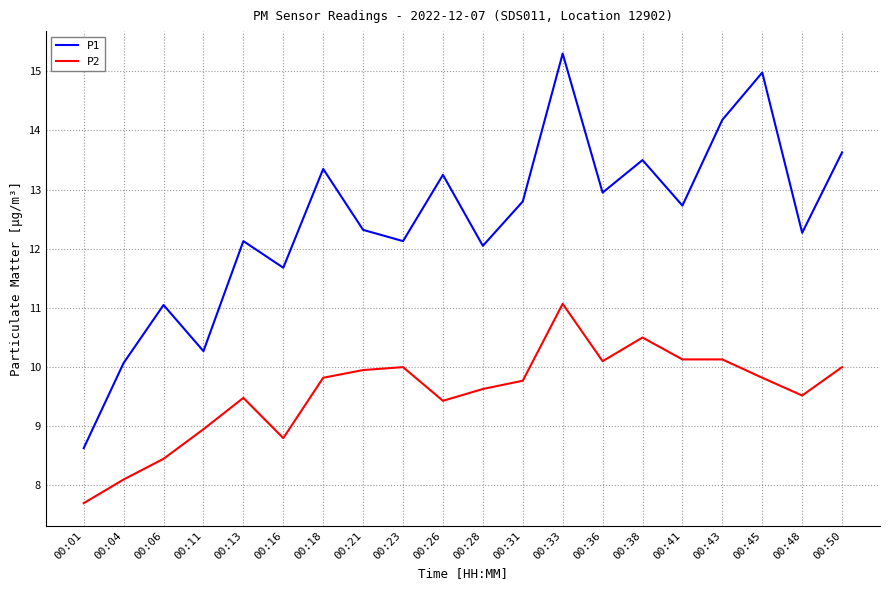

True or false: P1 and P2 intersect in this chart.

False